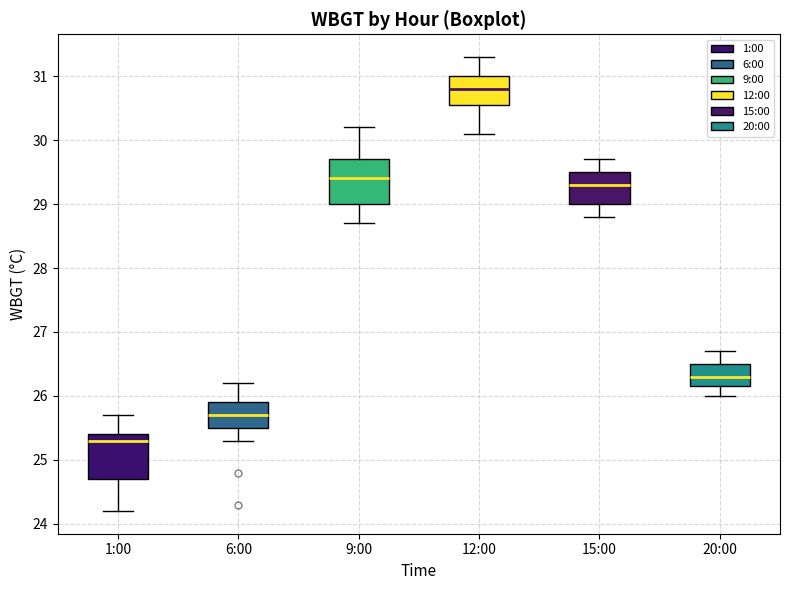

Where does the upper whisker of the box for 9:00 end on the y-axis? The values are not printed on the chart, so give them approximately, as read against the axis.

30.2